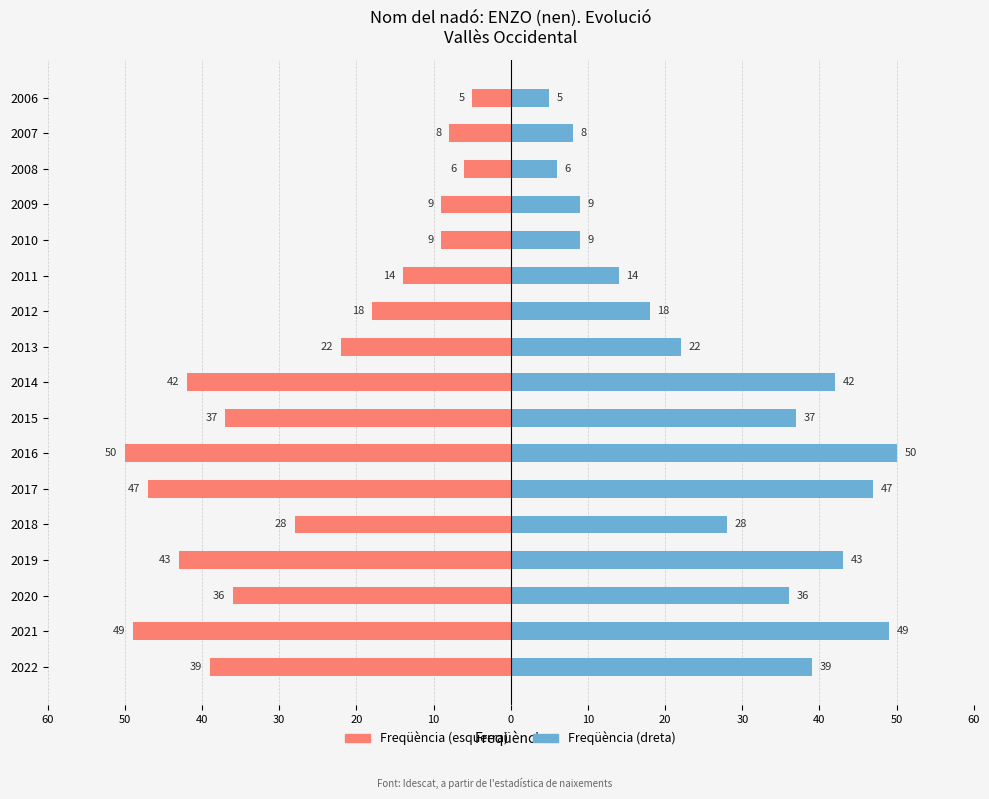

How many groups of bars are there?

17